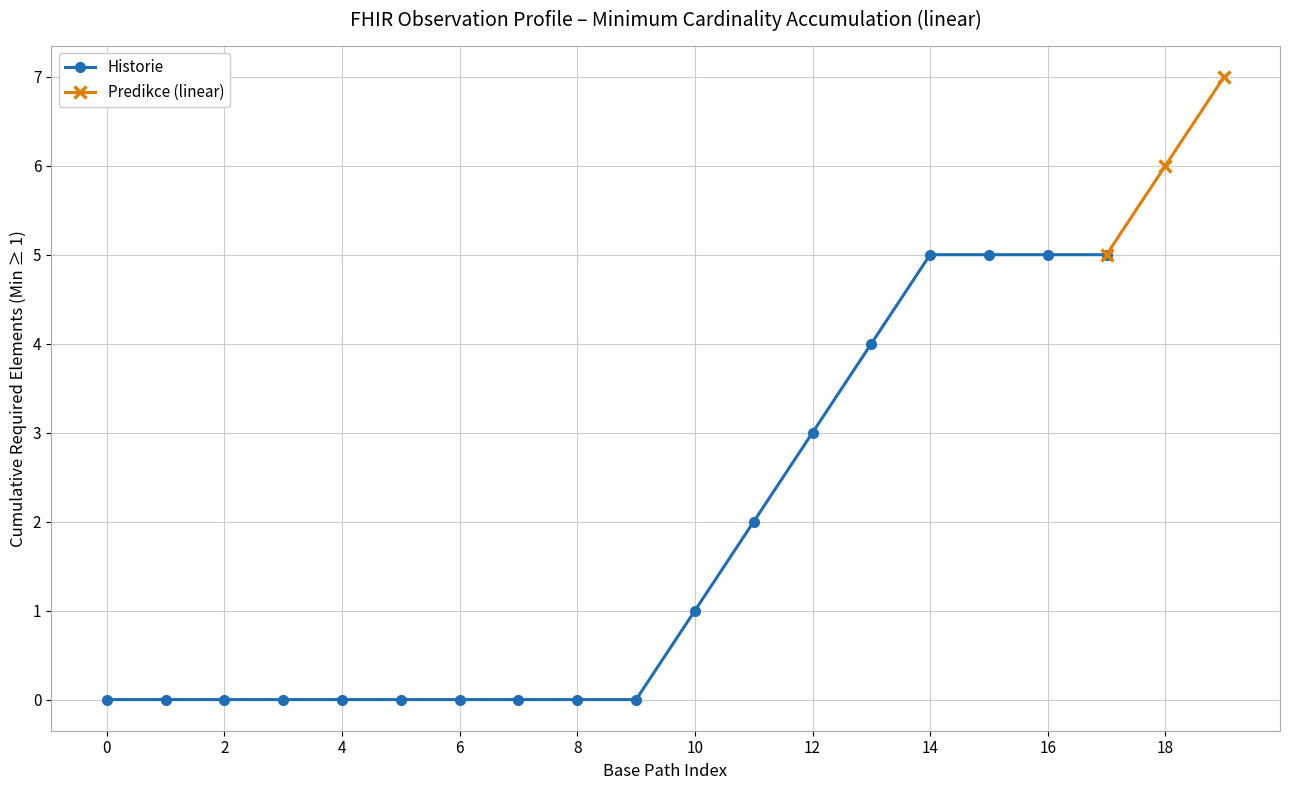

Is it true that Historie equals 8 at 16?

False